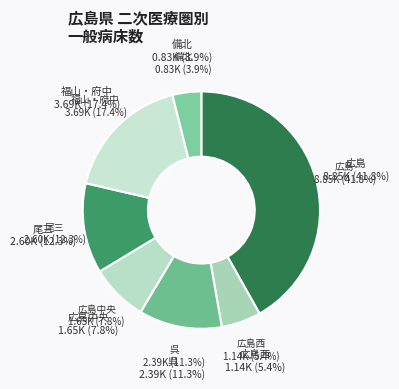

The 広島西 slice represents 1% of the pie. True or false?

False